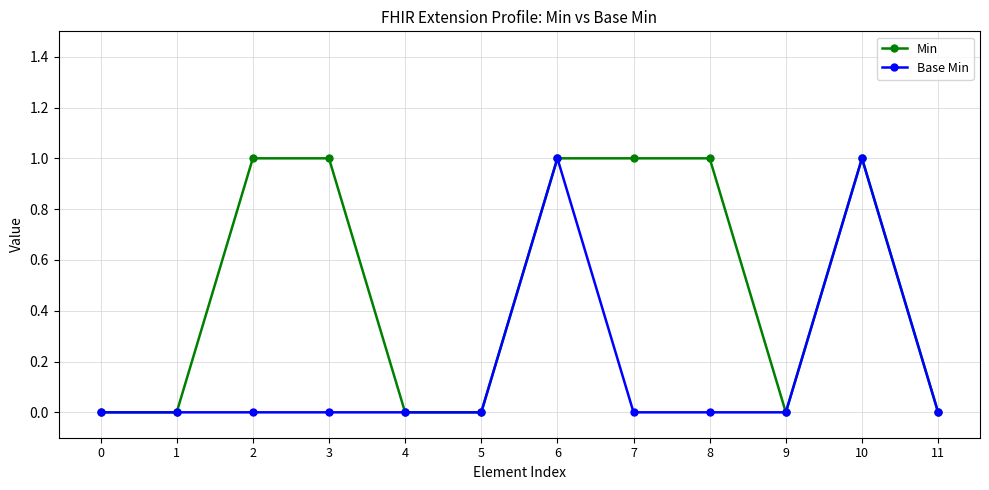

Is this an area chart (filled region under the line)?

No